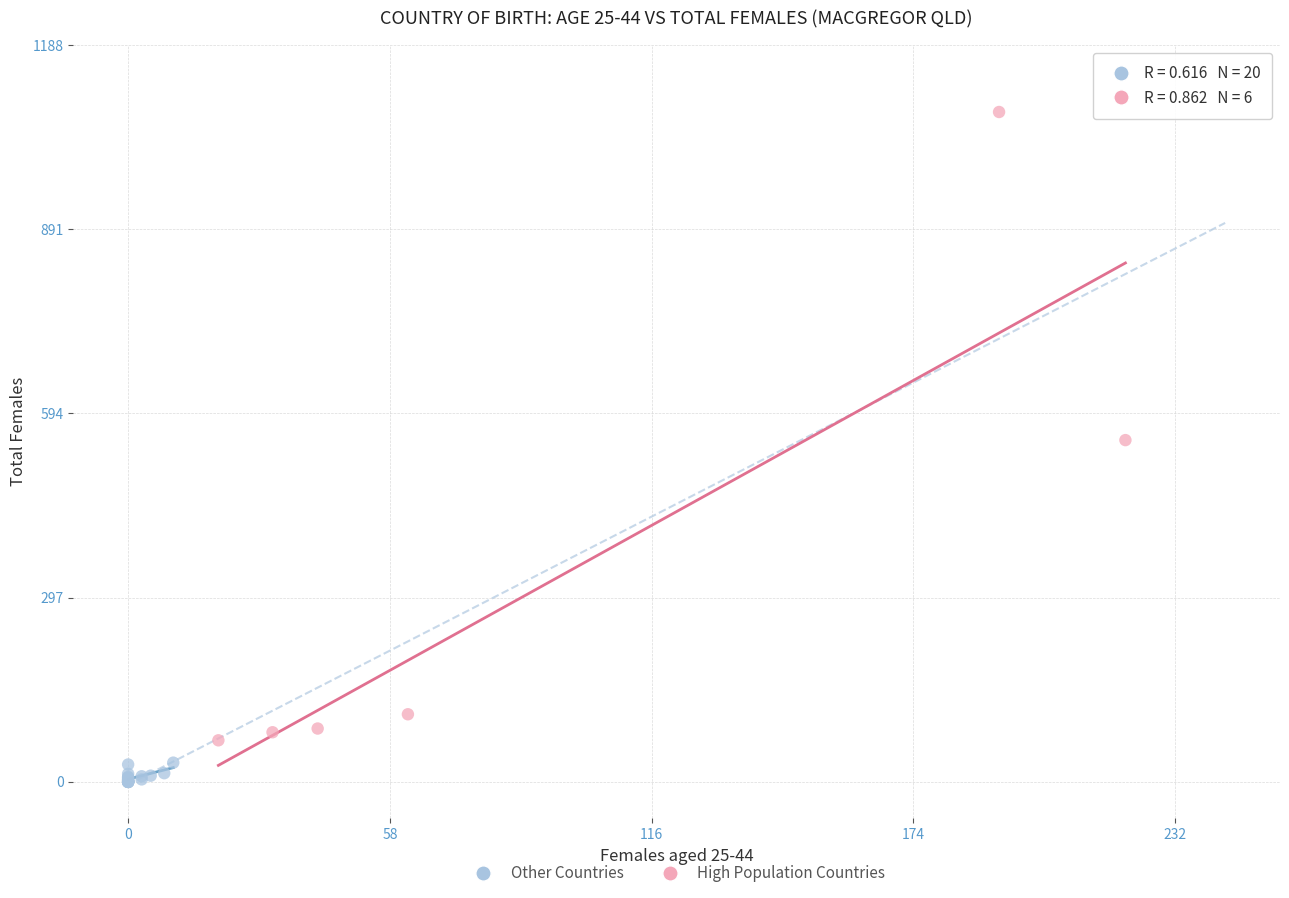

What are all the series names shown in the legend?

Other Countries, High Population Countries